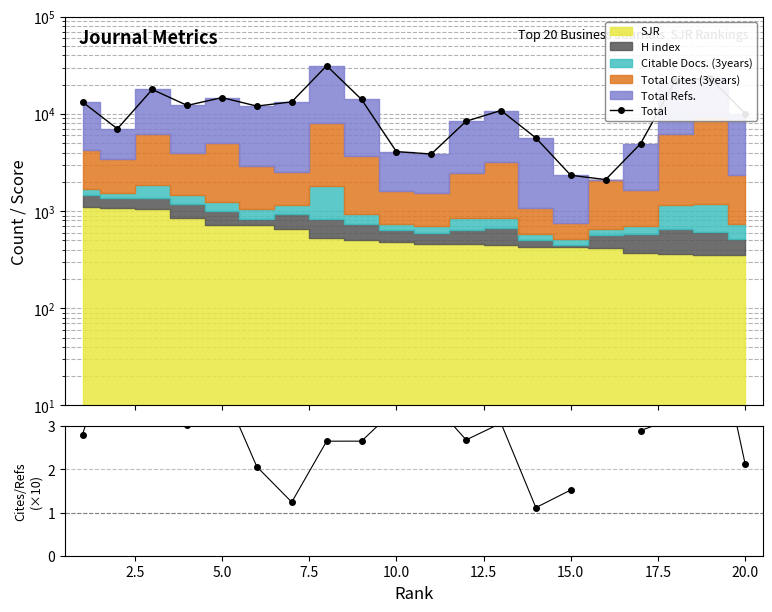

True or false: Cites/Refs ratio and Total intersect in this chart.

False